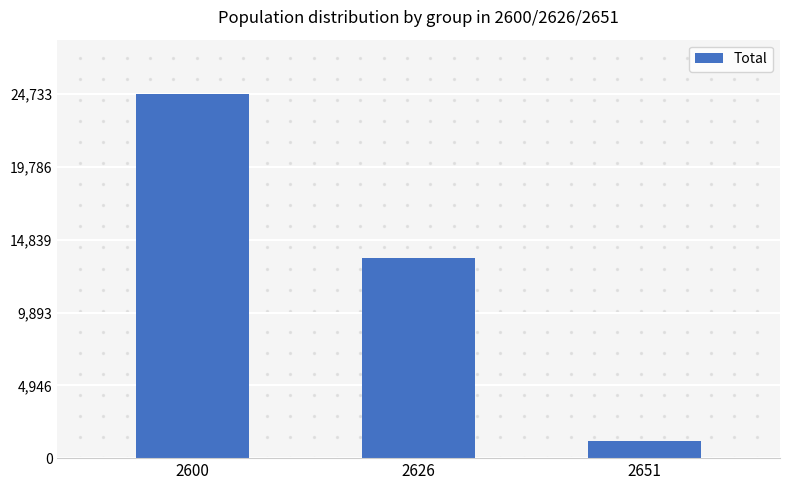

Approximately how many times larger is the value at 2600 compared to 2651?

21.0